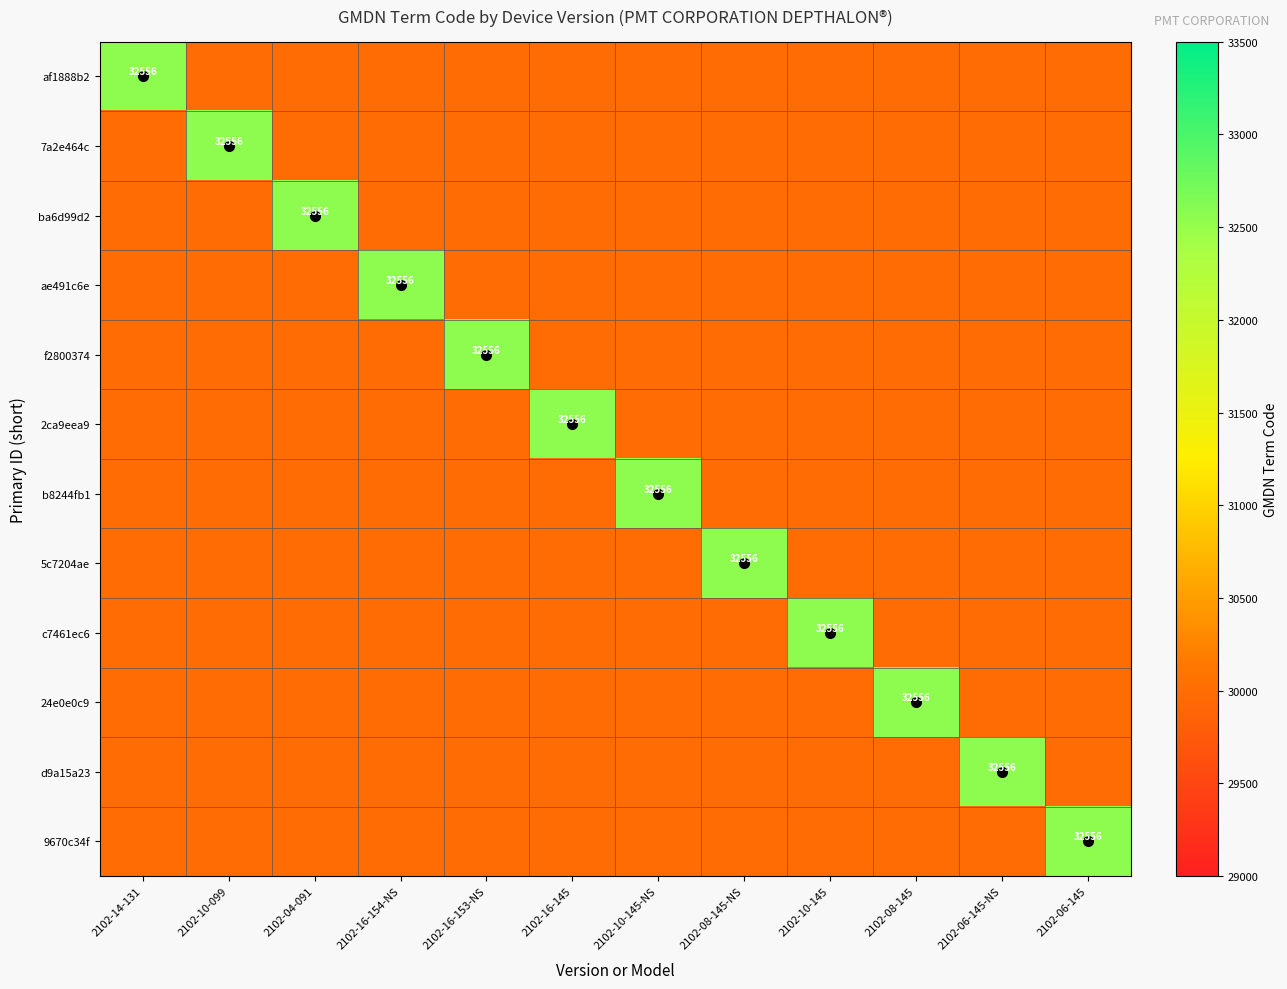

What is the sum of the ba6d99d2 values at 2102-14-131 and 2102-04-091?

62556